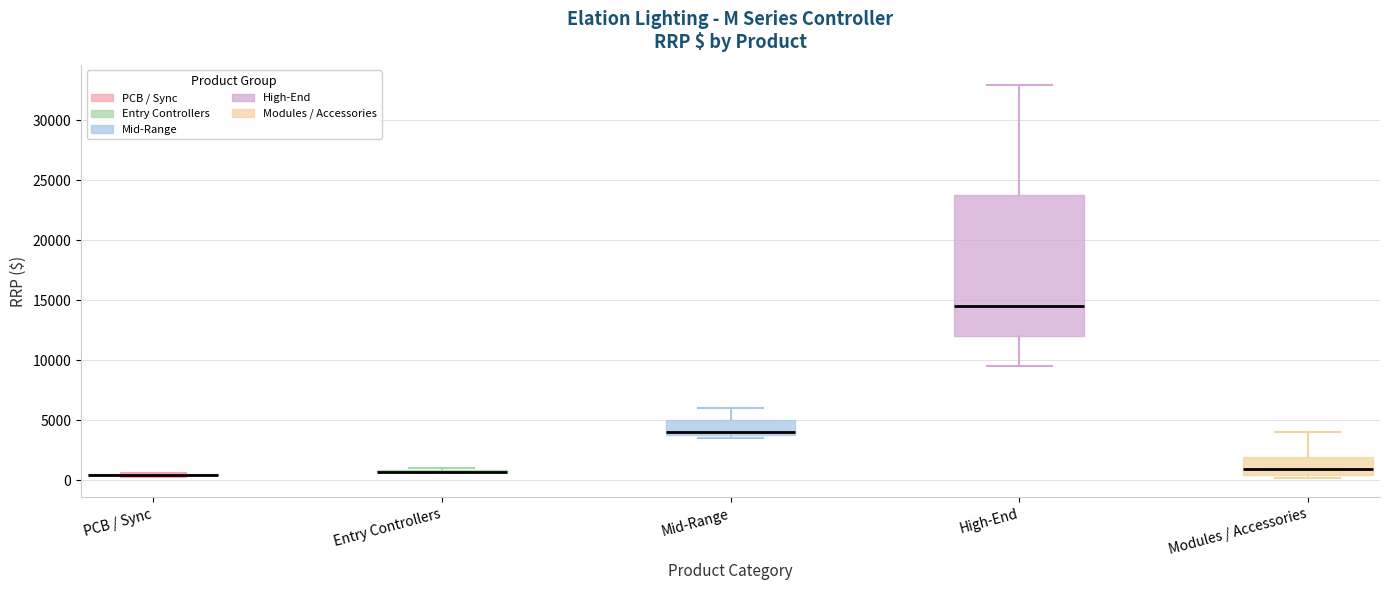

Which box is the tallest, from its lower edge to its upper edge?

High-End